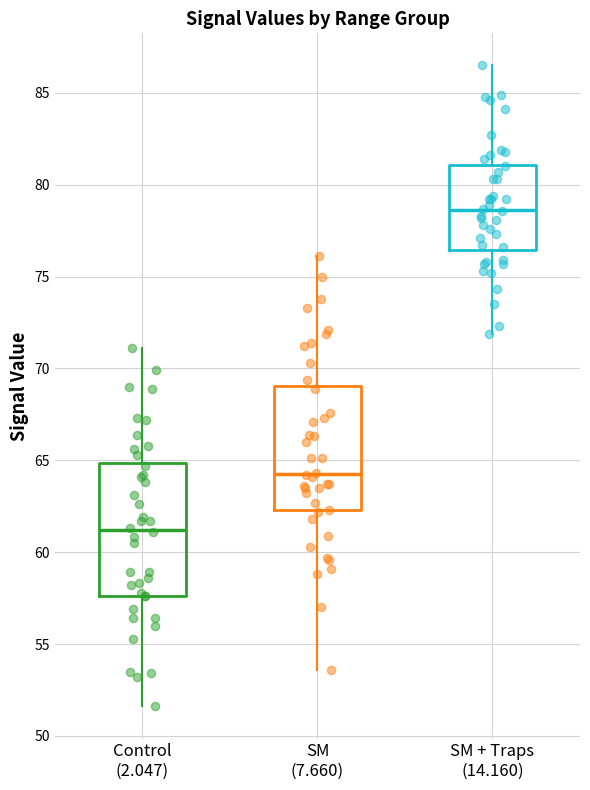

Where does the median line of the box for Control (2.047) sit on the y-axis? The values are not printed on the chart, so give them approximately, as read against the axis.

61.0